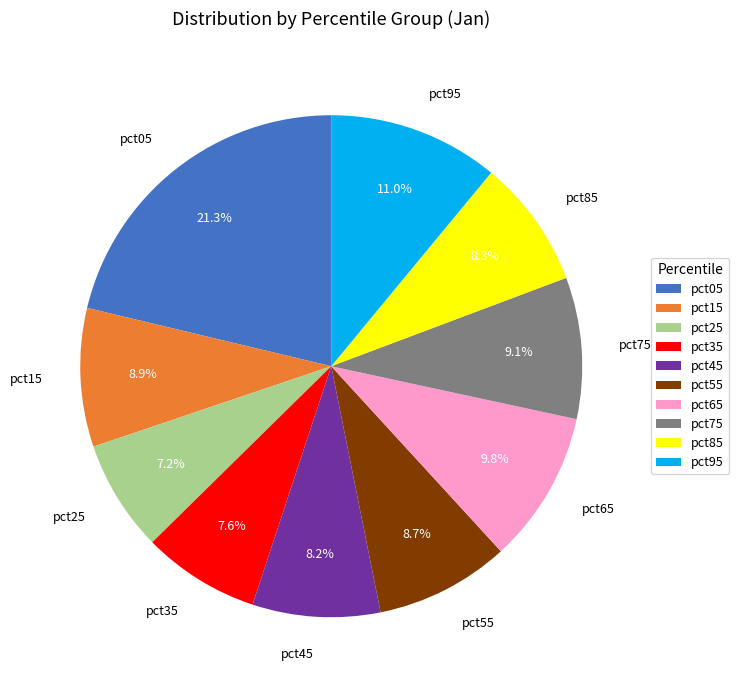

What percentage is NOT represented by pct25?

92.8%